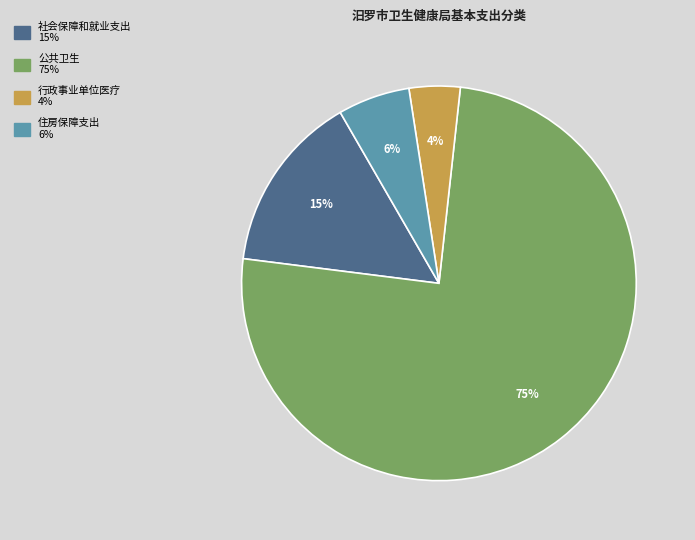

How many segments does this pie chart have?

4